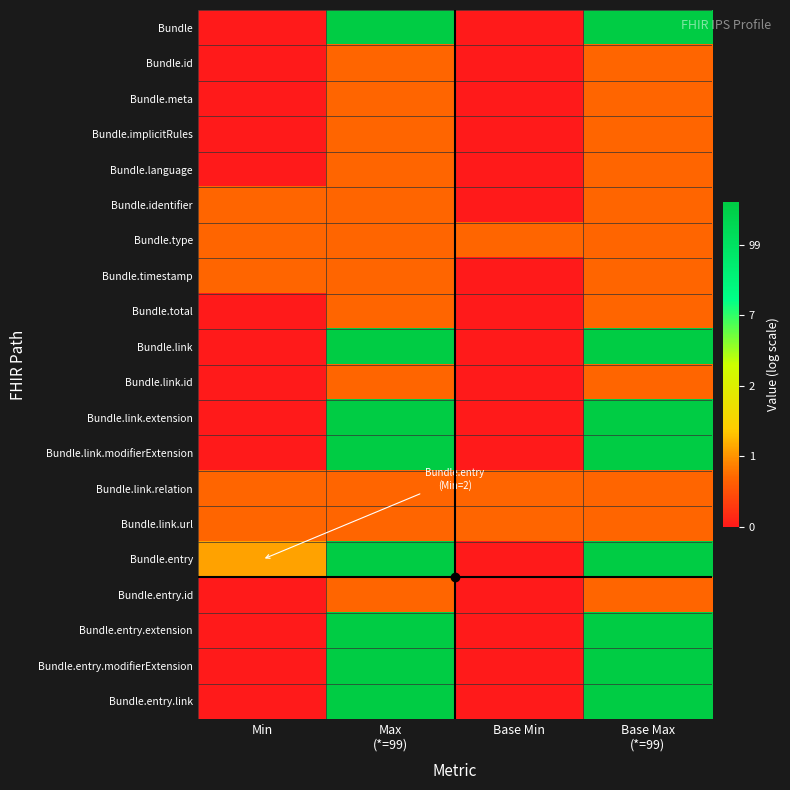

What is the total value across all series at Max
(*=99)?

45.2